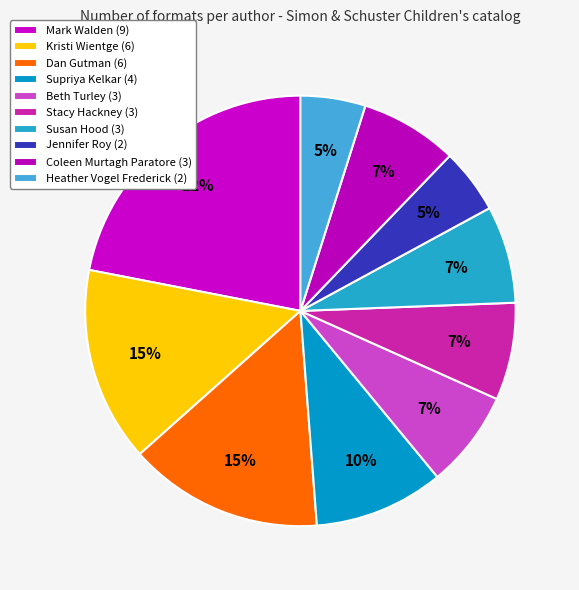

Count the number of slices in the pie.

10